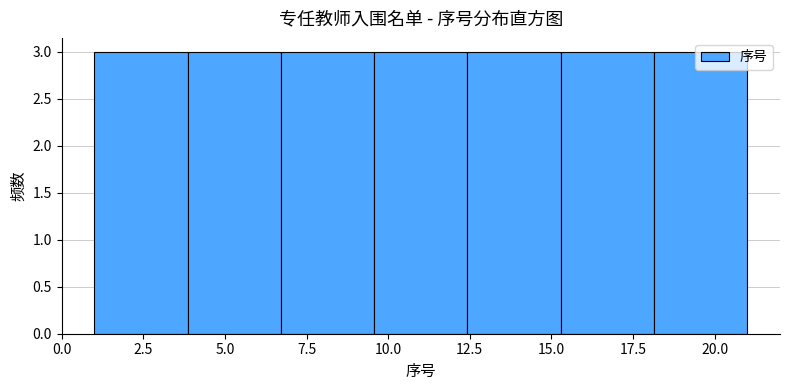

What is the height of the bar covering 1.0 to 4.0 on the x-axis? Neither the bar edges nor the heights are printed on the chart, so give them approximately, as read against the axes.

3